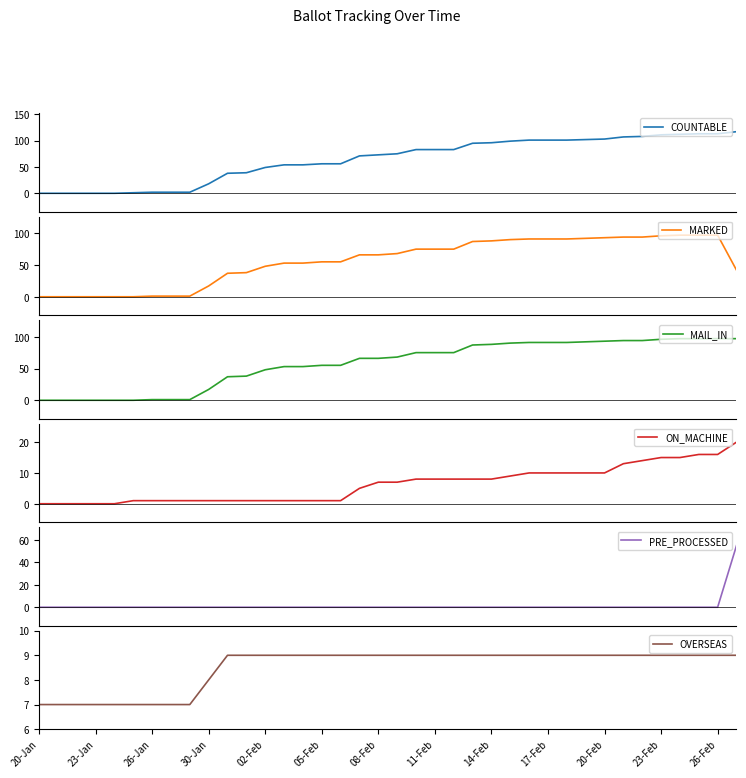

What is the highest value of the PRE_PROCESSED series?

55